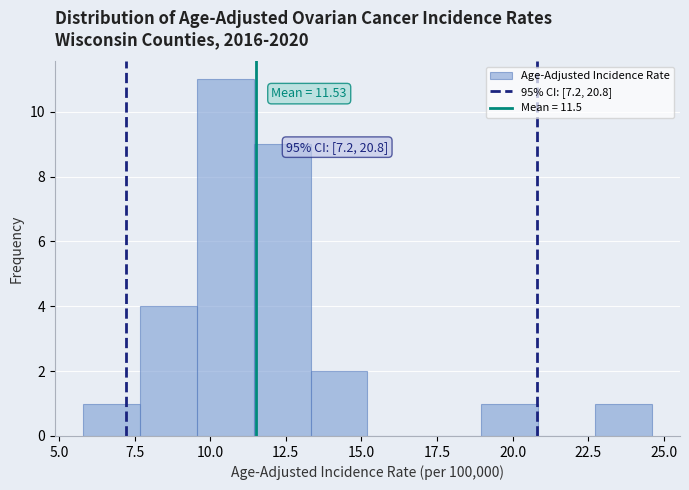

Read against the x-axis, roughly where is the centre of the tallest bar?

10.5